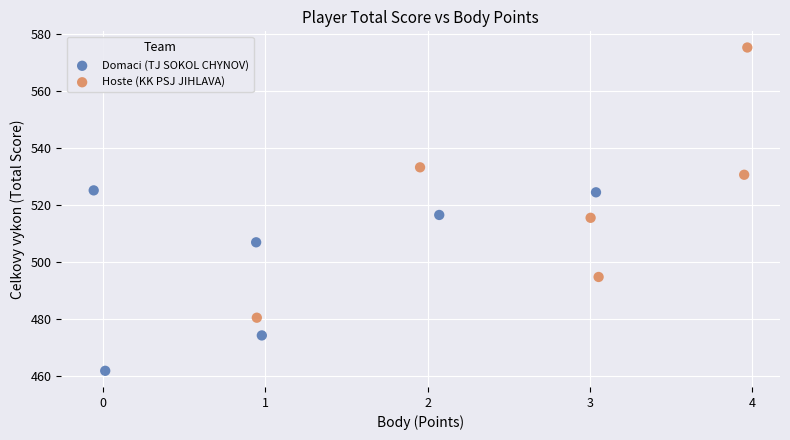

Which series contains the highest Y value?

Hoste (KK PSJ JIHLAVA)